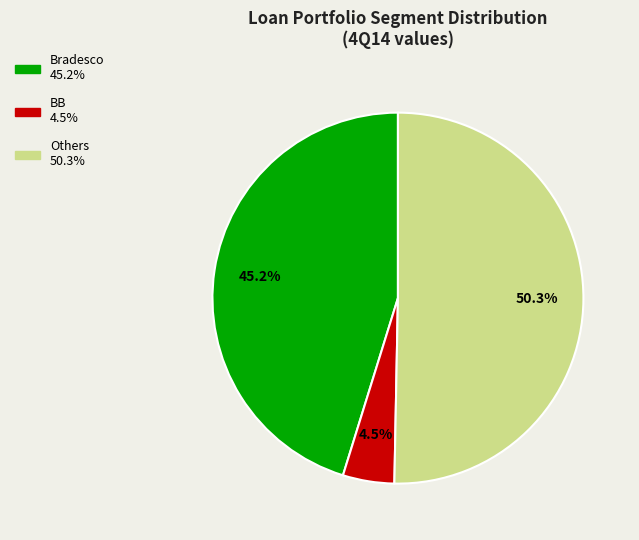

What percentage is the Others slice, to the nearest percent?

50%